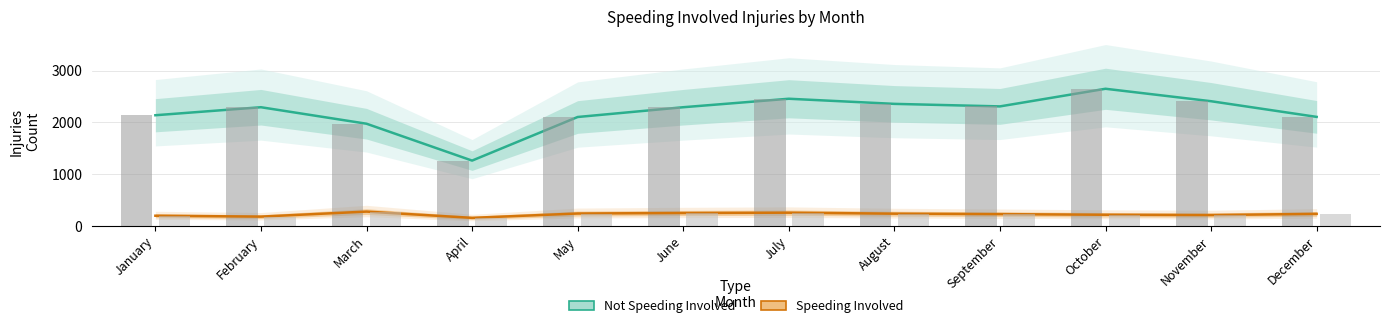

Where is Speeding Involved nearest to the value 215?

October